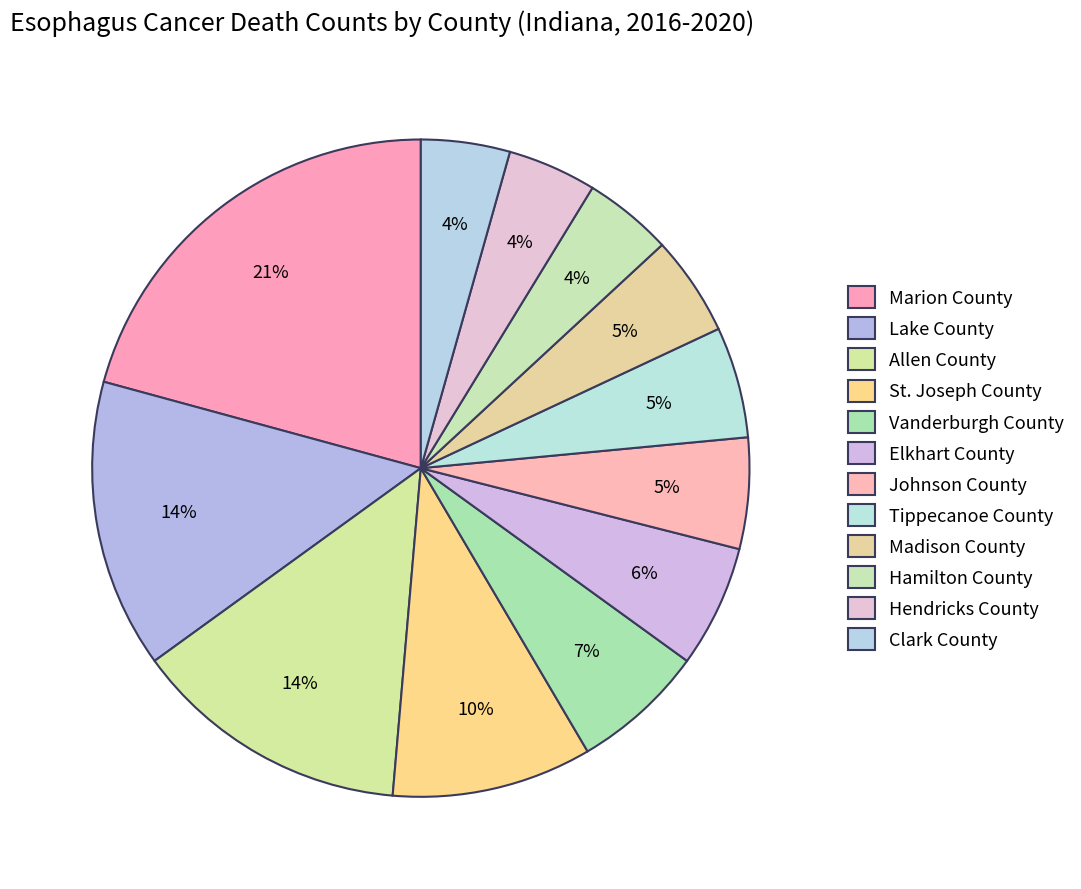

What percentage is the Clark County slice, to the nearest percent?

4%